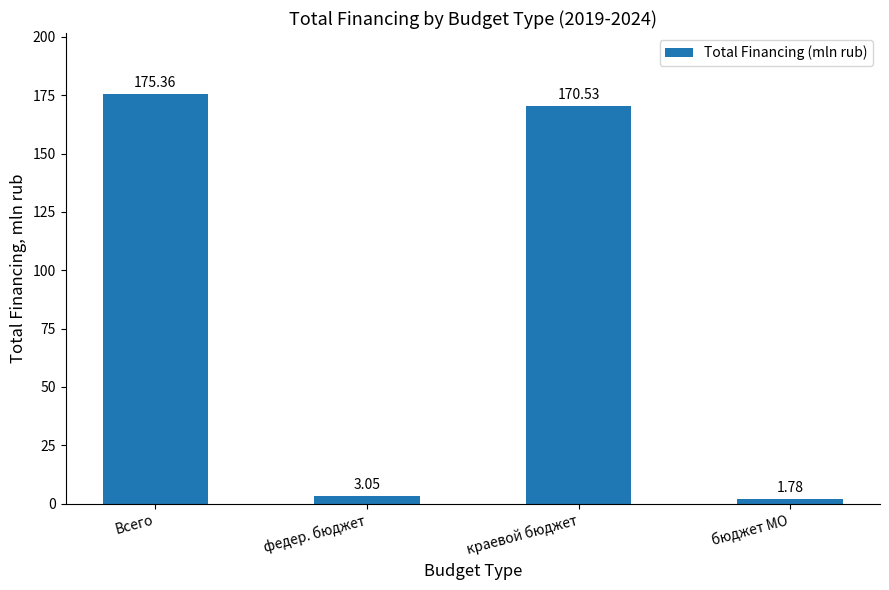

At which label does the data first exceed 170?

Всего